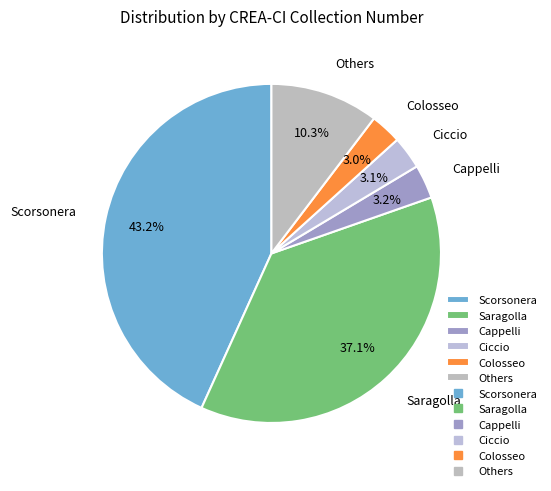

How many segments does this pie chart have?

6